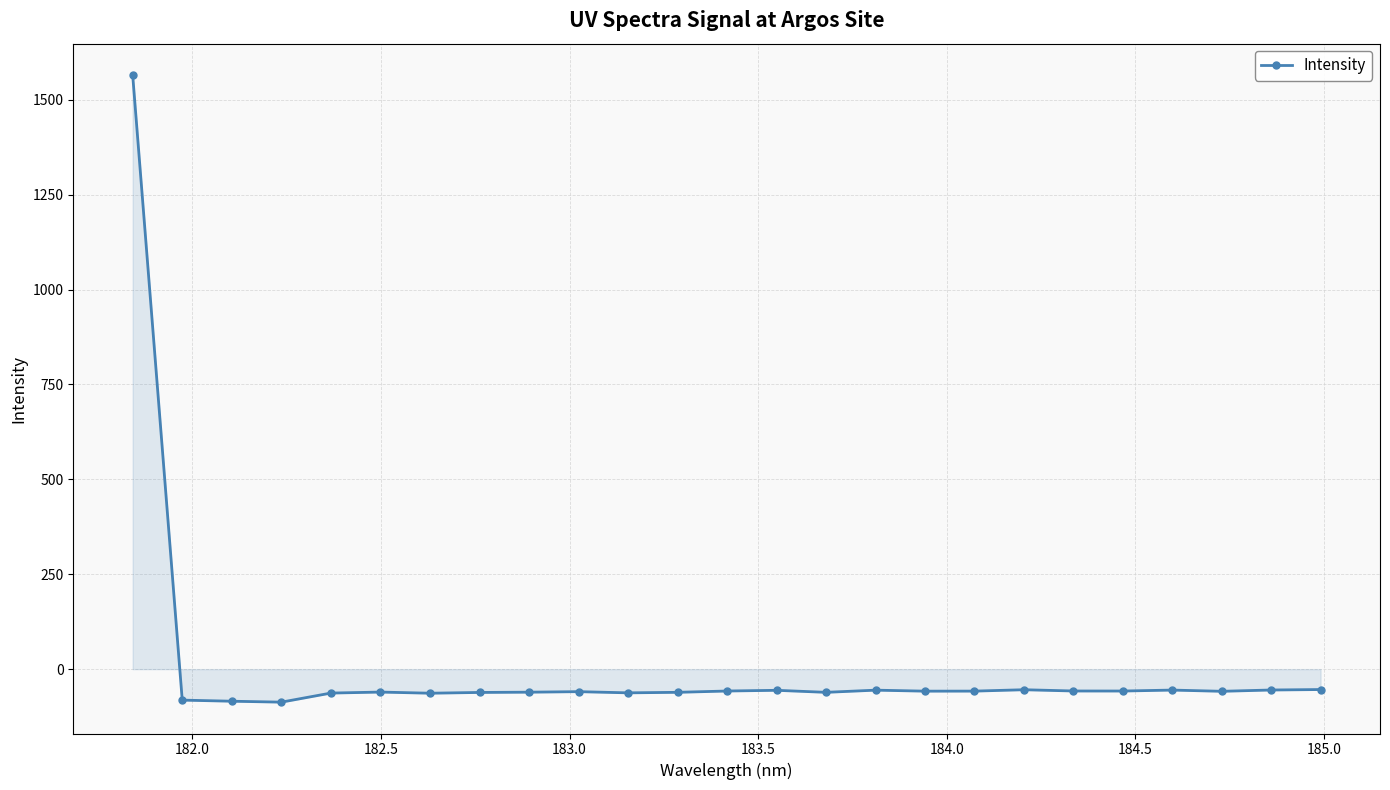

True or false: there are more than 2 points higher than both neighbors.

True